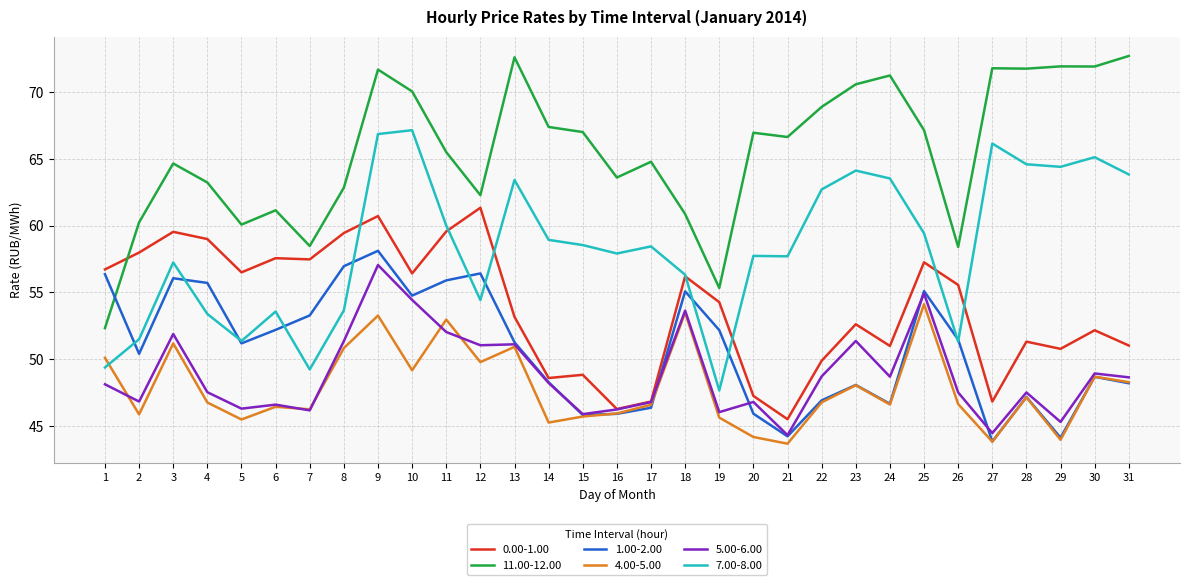

What is the greatest value displayed?

72.7